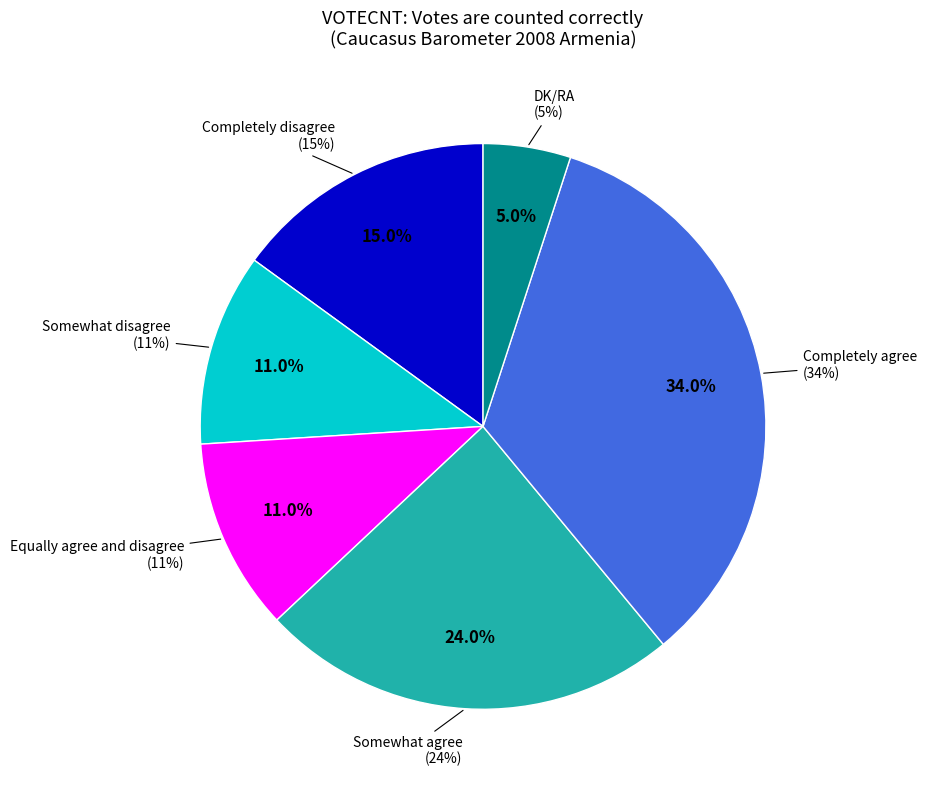

To the nearest percent, what is the average slice percentage?

17%